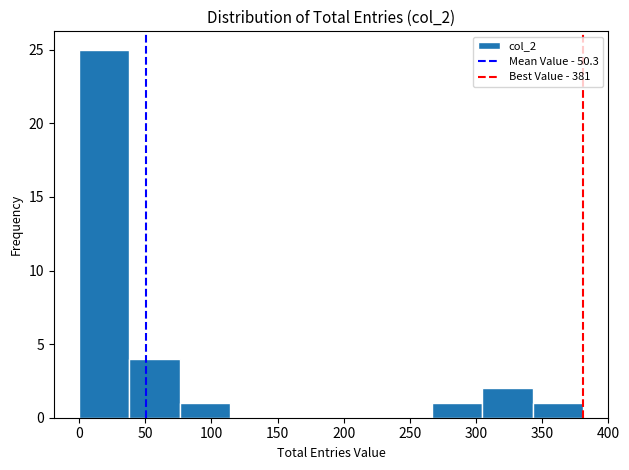

Over which range of the x-axis is the bar tallest?

0 to 40